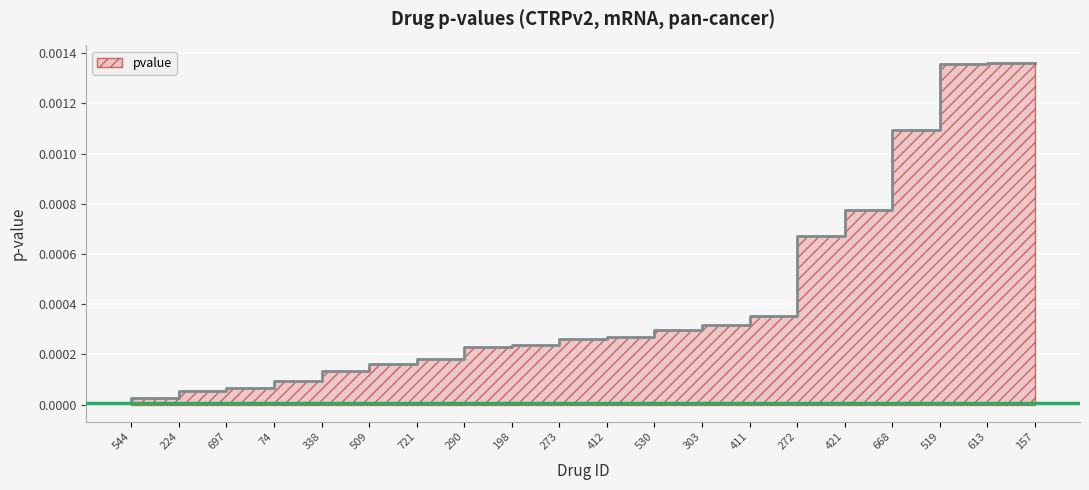

Is it true that the value at 613 is 0.0?

True